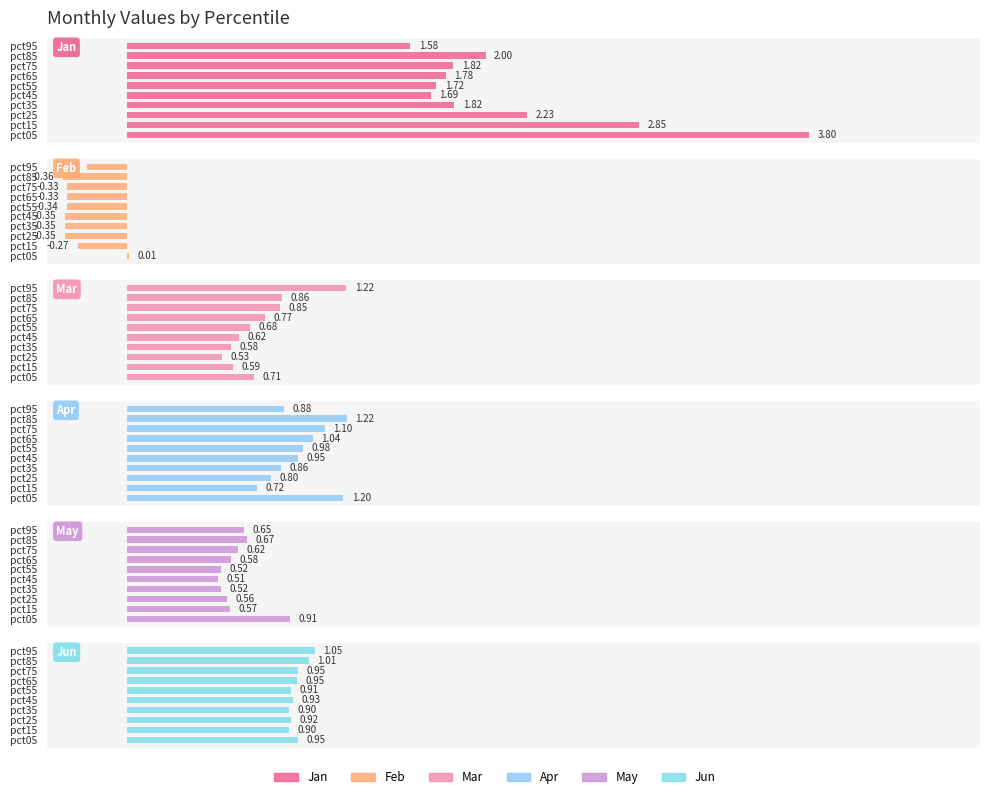

What is the total value across all series at pct65?

4.8